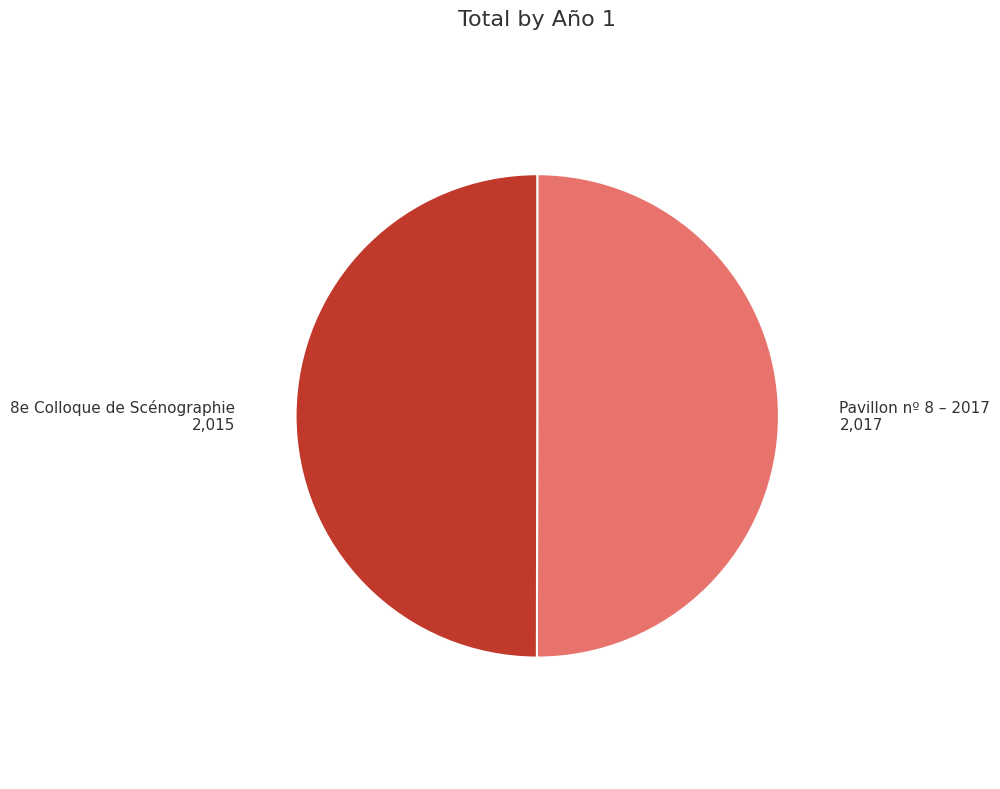

What is the largest slice in the pie chart?

Pavillon nº 8 – 2017